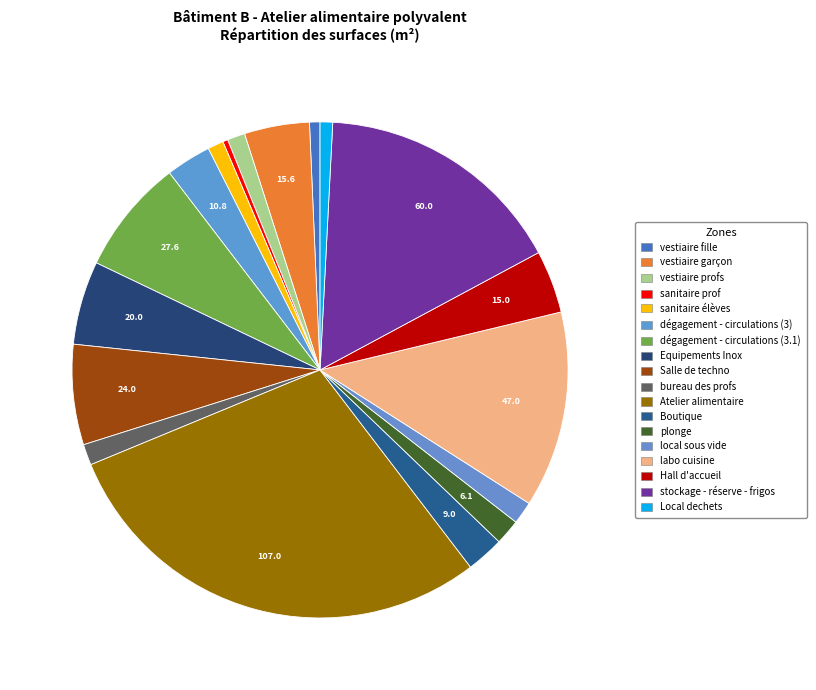

How many segments does this pie chart have?

18